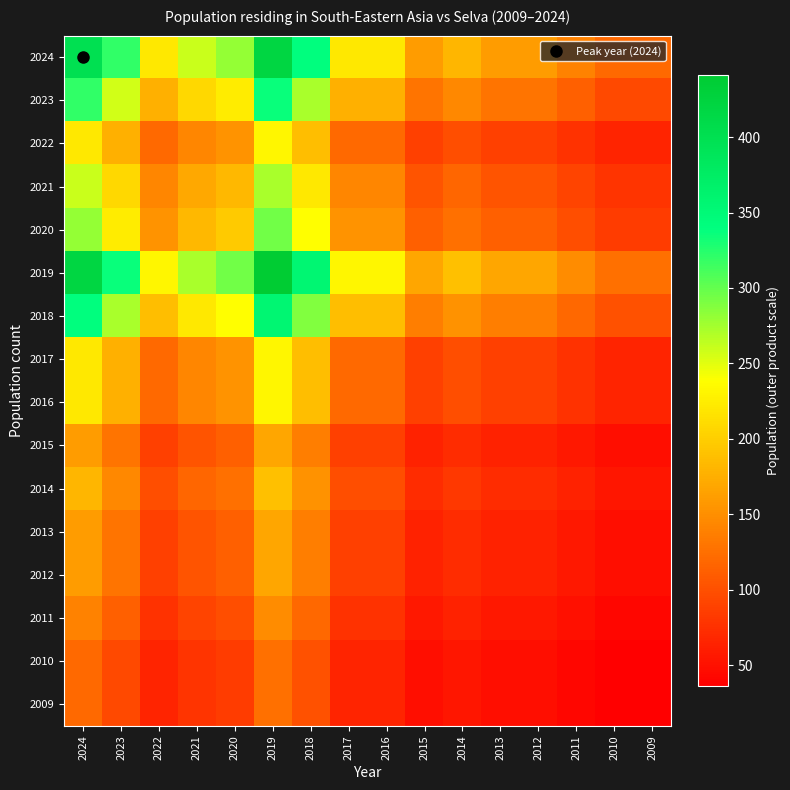

Rank the series at 2013 from highest to lowest value.

2019, 2024, 2018, 2023, 2020, 2021, 2022, 2017, 2016, 2014, 2015, 2013, 2012, 2011, 2010, 2009